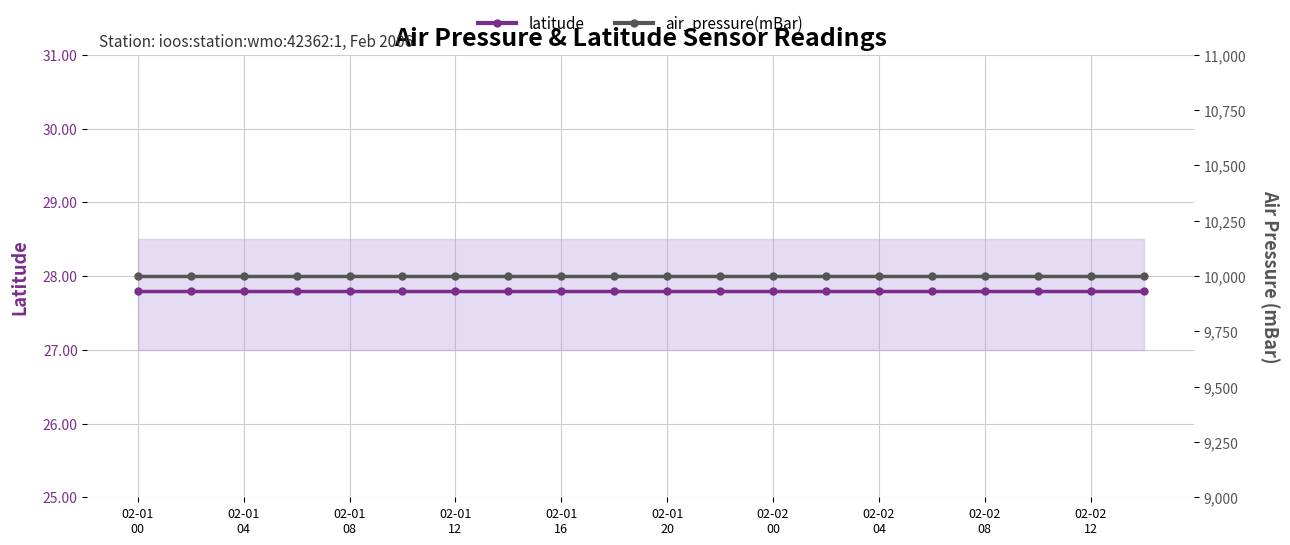

The value of latitude at 02-02
04 is 47.4. True or false?

False